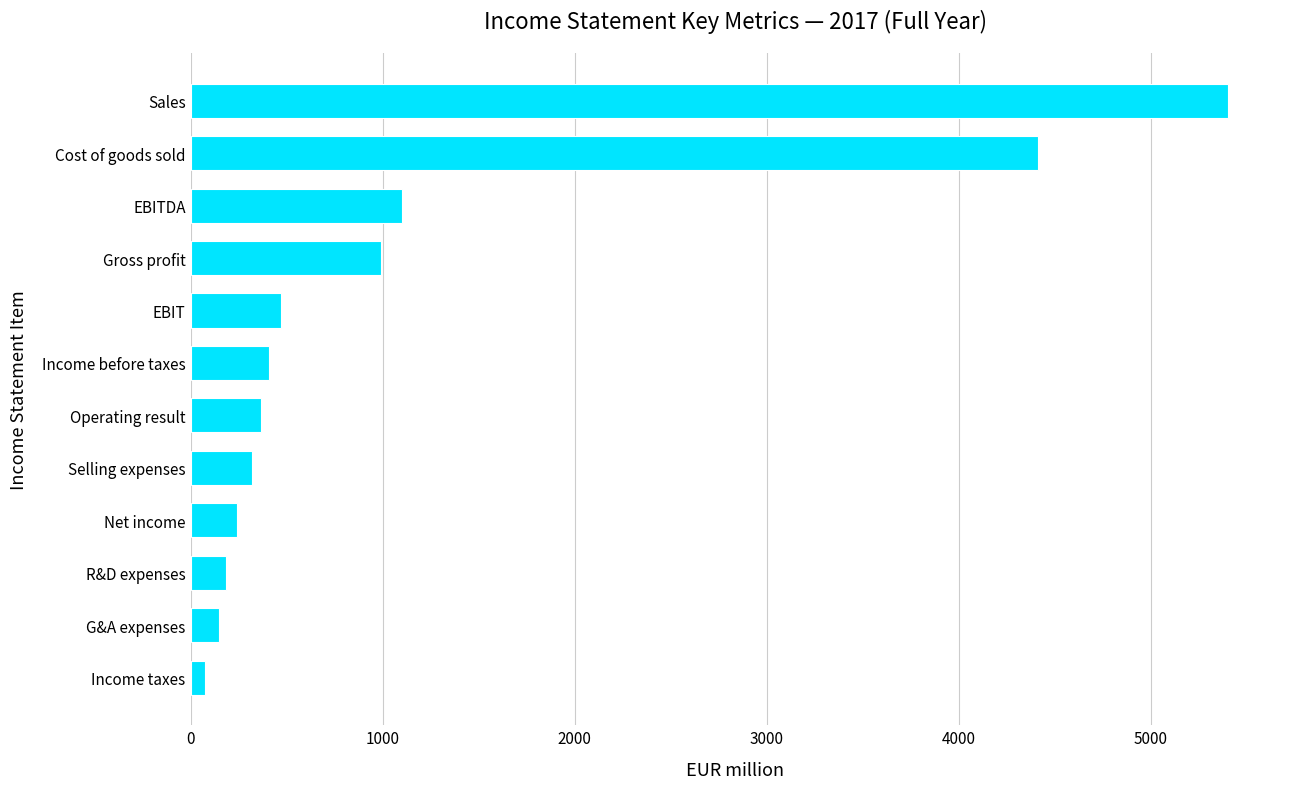

What is the difference between the maximum and minimum values?

5328.7